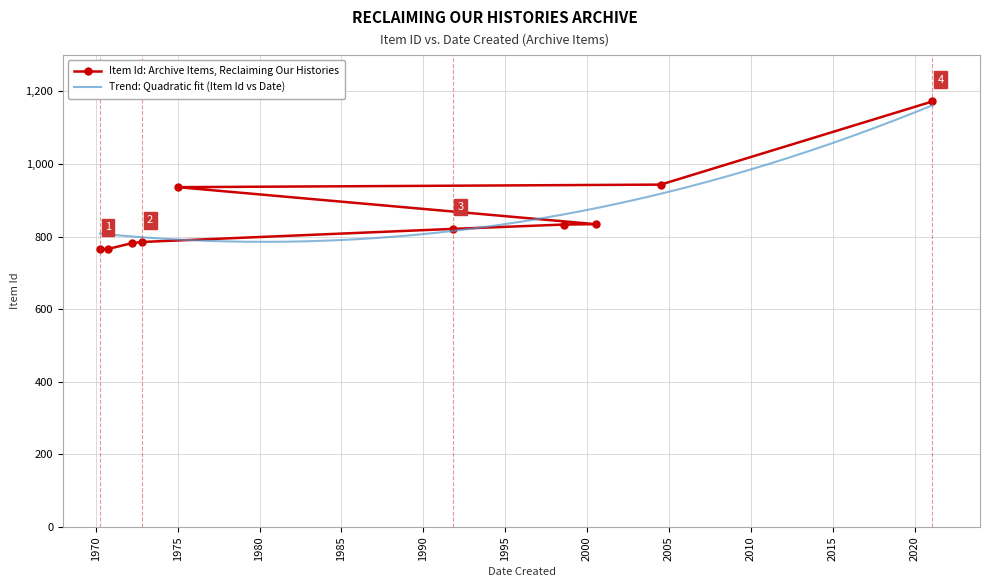

What position from the right is 2000-13-07?

4